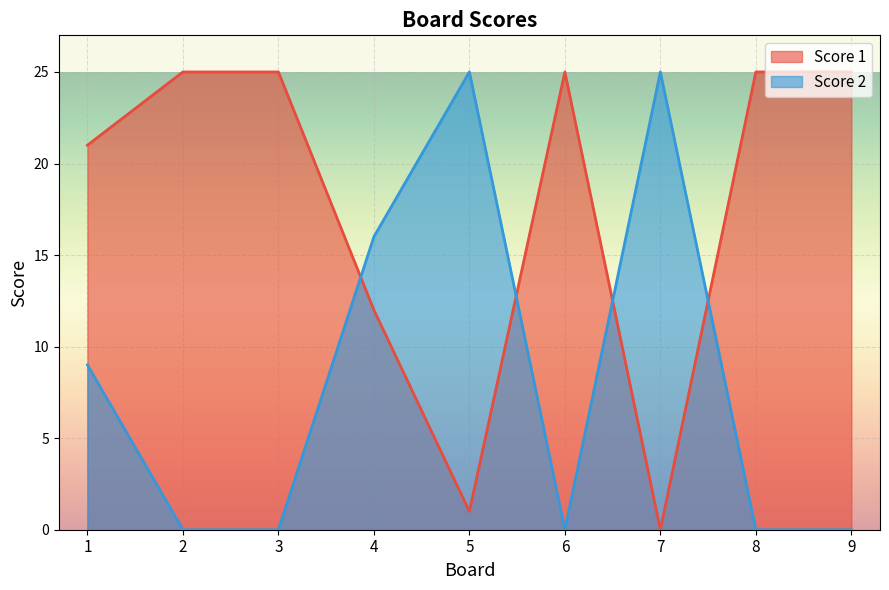

Read the Score 2 value at 1, to the nearest 5.

10